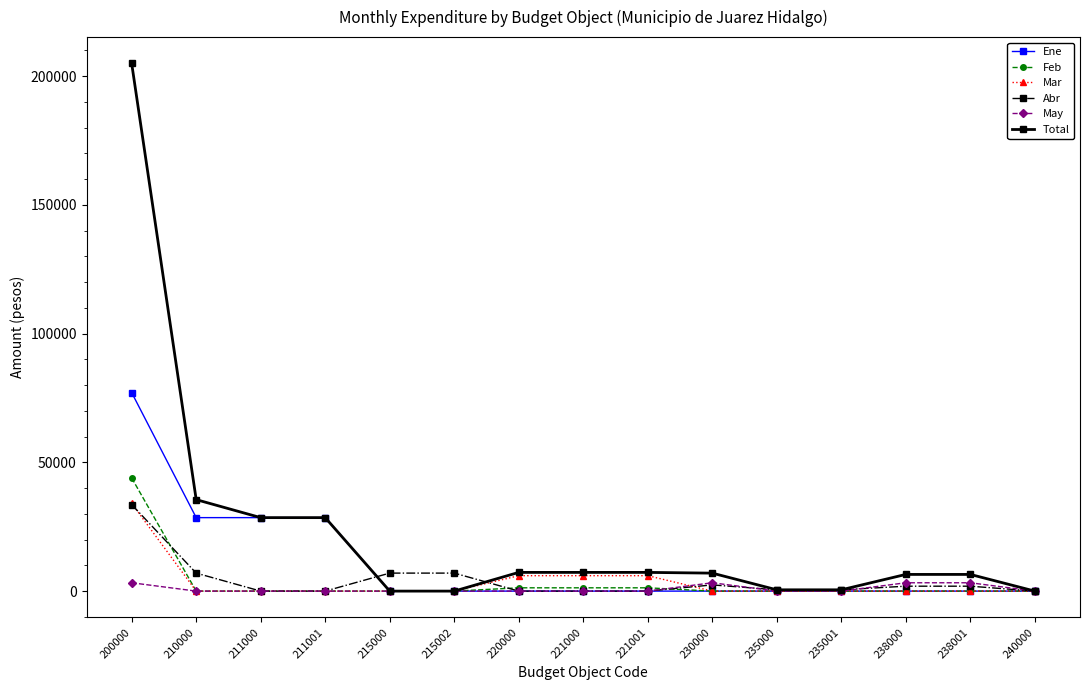

The value of Mar at 211001 is -12106.0. True or false?

False